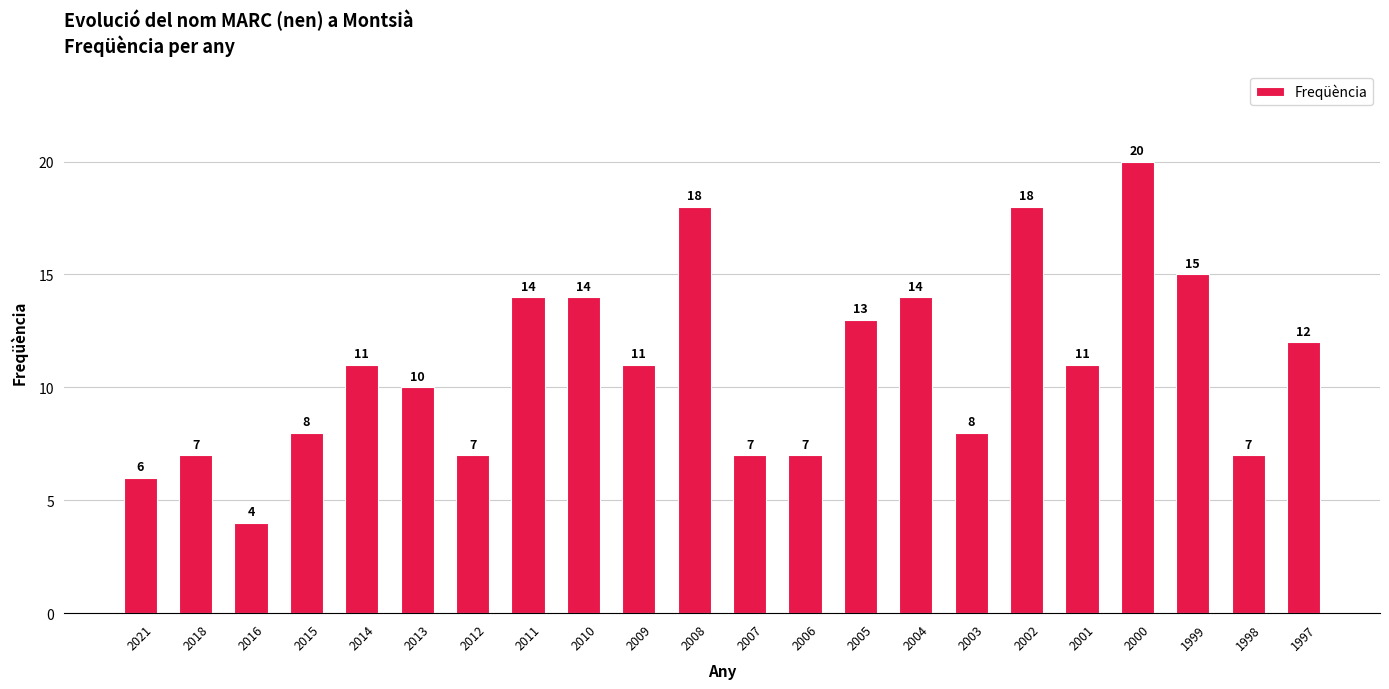

Which has a higher value, 1997 or 2000?

2000